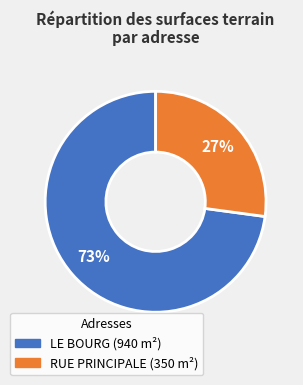

Rank the categories by value from lowest to highest.

RUE PRINCIPALE, LE BOURG